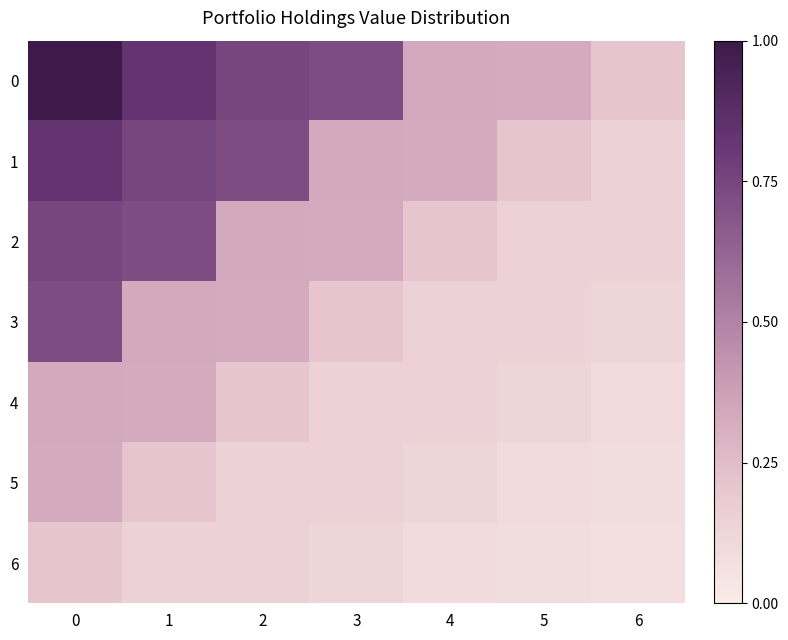

What is the difference between the highest and lowest values at 1?

0.7